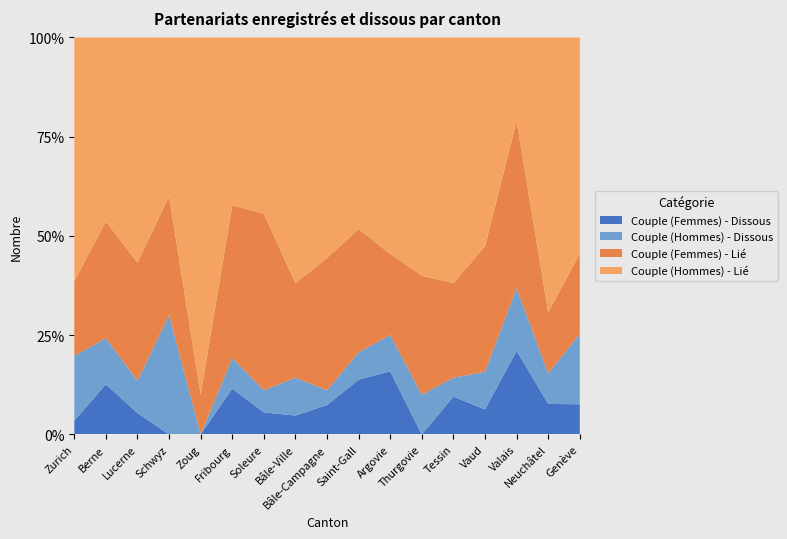

Reading right to left, what are all the values shown in this chart?

Couple (Hommes) - Lié: Genève=43	Neuchâtel=9	Valais=4	Vaud=50	Tessin=13	Thurgovie=12	Argovie=24	Saint-Gall=14	Bâle-Campagne=15	Bâle-Ville=26	Soleure=8	Fribourg=11	Zoug=9	Schwyz=4	Lucerne=21	Berne=44	Zurich=177
Couple (Femmes) - Lié: Genève=16	Neuchâtel=2	Valais=8	Vaud=30	Tessin=5	Thurgovie=6	Argovie=9	Saint-Gall=9	Bâle-Campagne=9	Bâle-Ville=10	Soleure=8	Fribourg=10	Zoug=1	Schwyz=3	Lucerne=11	Berne=28	Zurich=54
Couple (Hommes) - Dissous: Genève=14	Neuchâtel=1	Valais=3	Vaud=9	Tessin=1	Thurgovie=2	Argovie=4	Saint-Gall=2	Bâle-Campagne=1	Bâle-Ville=4	Soleure=1	Fribourg=2	Zoug=0	Schwyz=3	Lucerne=3	Berne=11	Zurich=47
Couple (Femmes) - Dissous: Genève=6	Neuchâtel=1	Valais=4	Vaud=6	Tessin=2	Thurgovie=0	Argovie=7	Saint-Gall=4	Bâle-Campagne=2	Bâle-Ville=2	Soleure=1	Fribourg=3	Zoug=0	Schwyz=0	Lucerne=2	Berne=12	Zurich=10